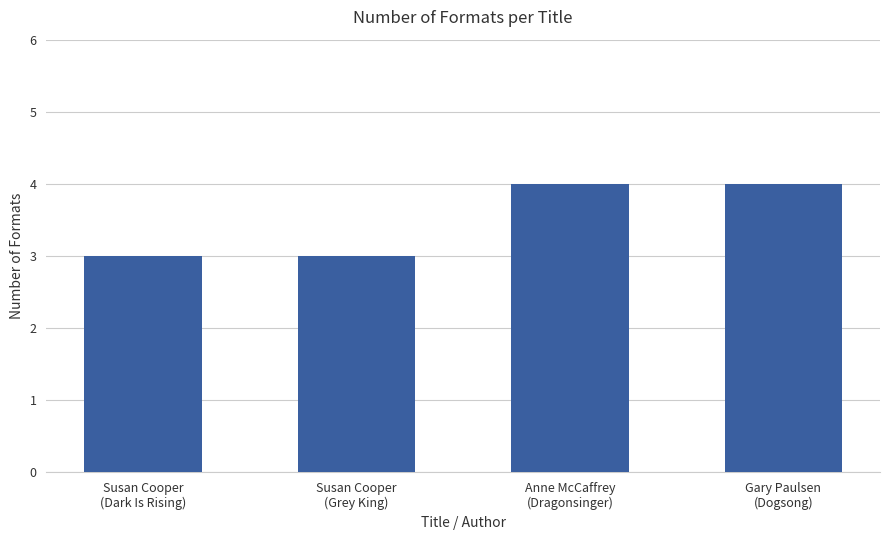

What is the minimum value shown in the chart?

3